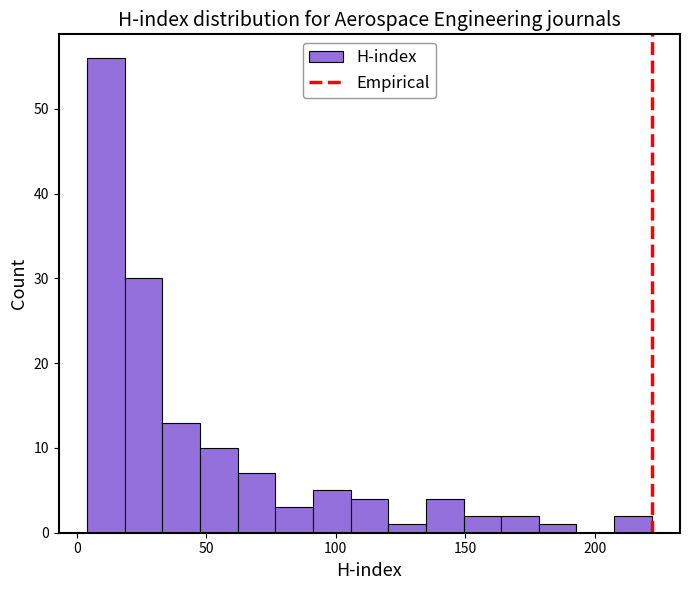

Around what value on the x-axis is the tallest bar? Give the approximate position of its centre, as read against the axis.

10